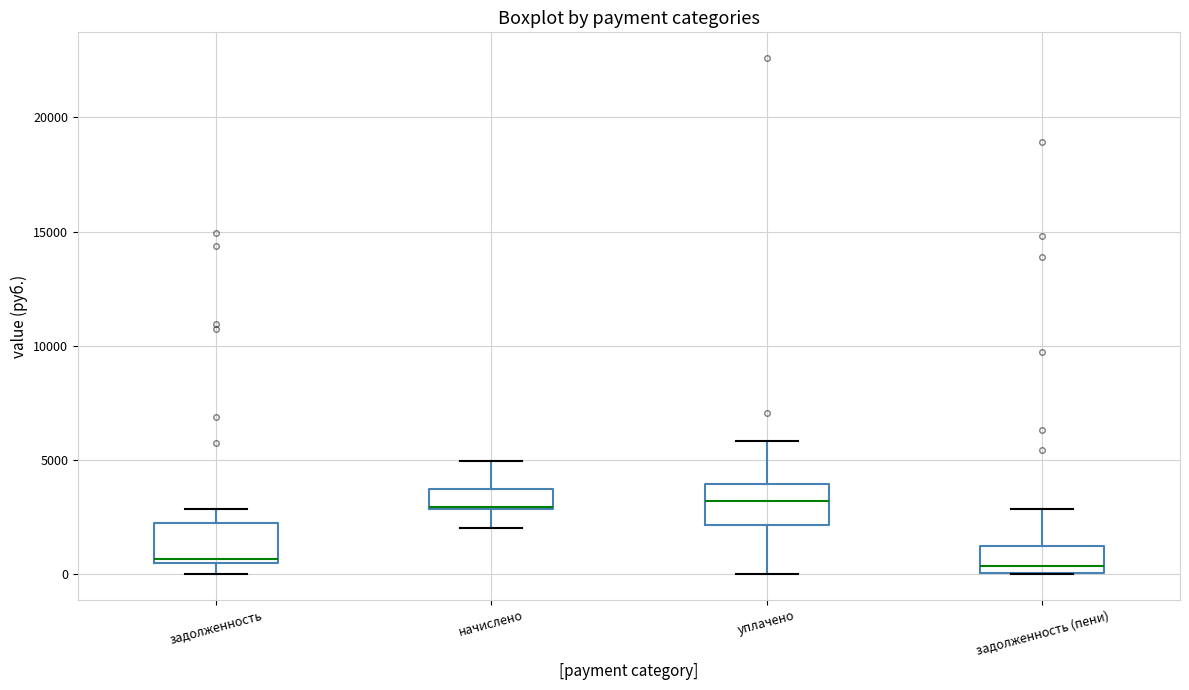

Reading left to right, read every box against the y-axis: the position of its median line, the range the box covers, and the ends of its whiskers. The values are not printed on the chart, so give them approximately, as read against the axis.

задолженность: median 500 (just above the box's lower edge), box 500 to 2000, whiskers 0 to 3000
начислено: median 3000 (drawn on the box's lower edge), box 3000 to 3500, whiskers 2000 to 5000
уплачено: median 3000, box 2000 to 4000, whiskers 0 to 6000
задолженность (пени): median 500, box 0 to 1000, whiskers 0 to 3000